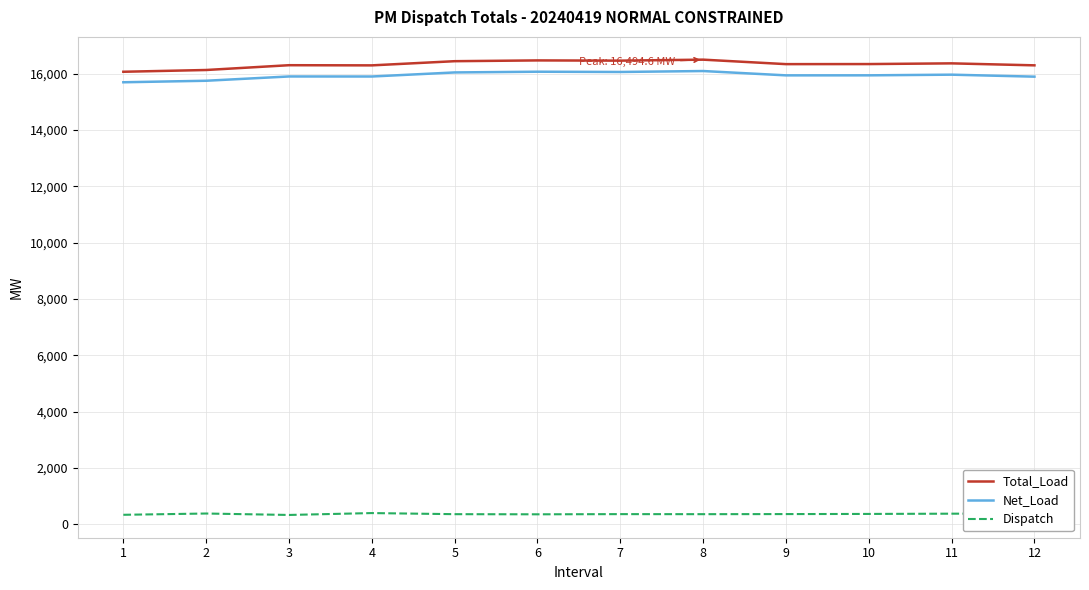

Is the value of Total_Load at 2 greater than the value of Dispatch at 3?

Yes